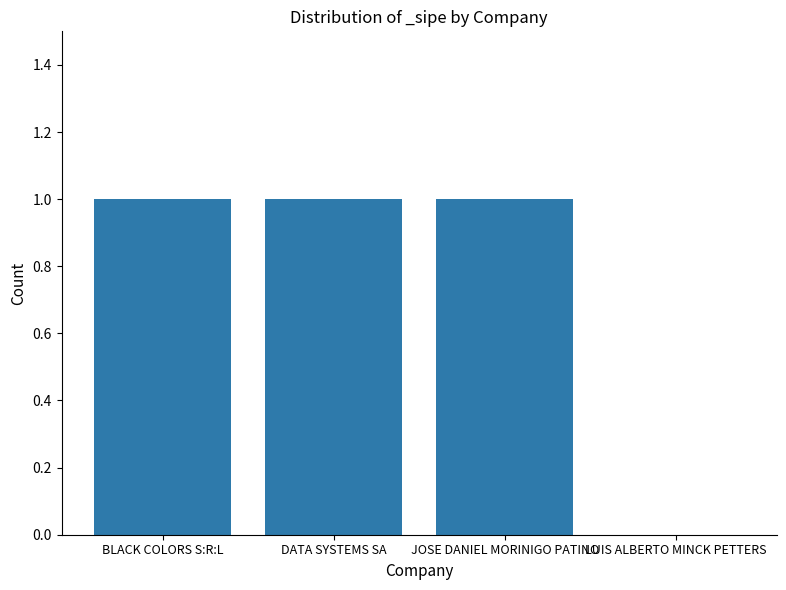

What is the greatest value displayed?

1